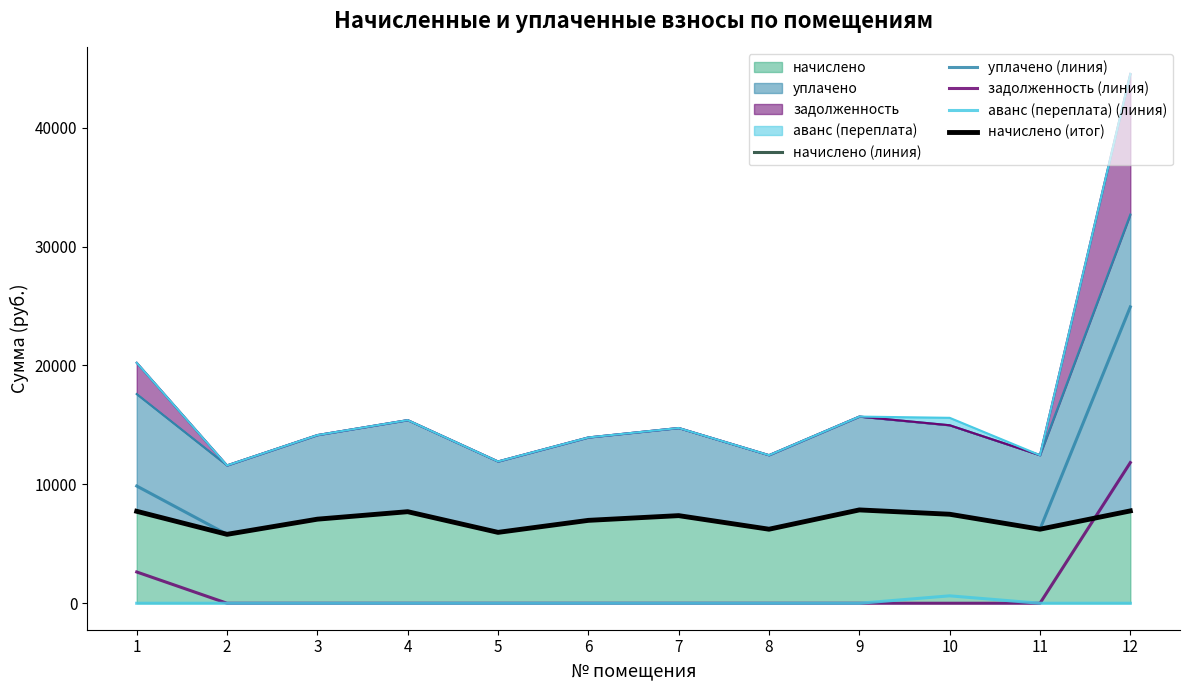

Is it true that начислено (итог) equals 11556.3 at 10?

False